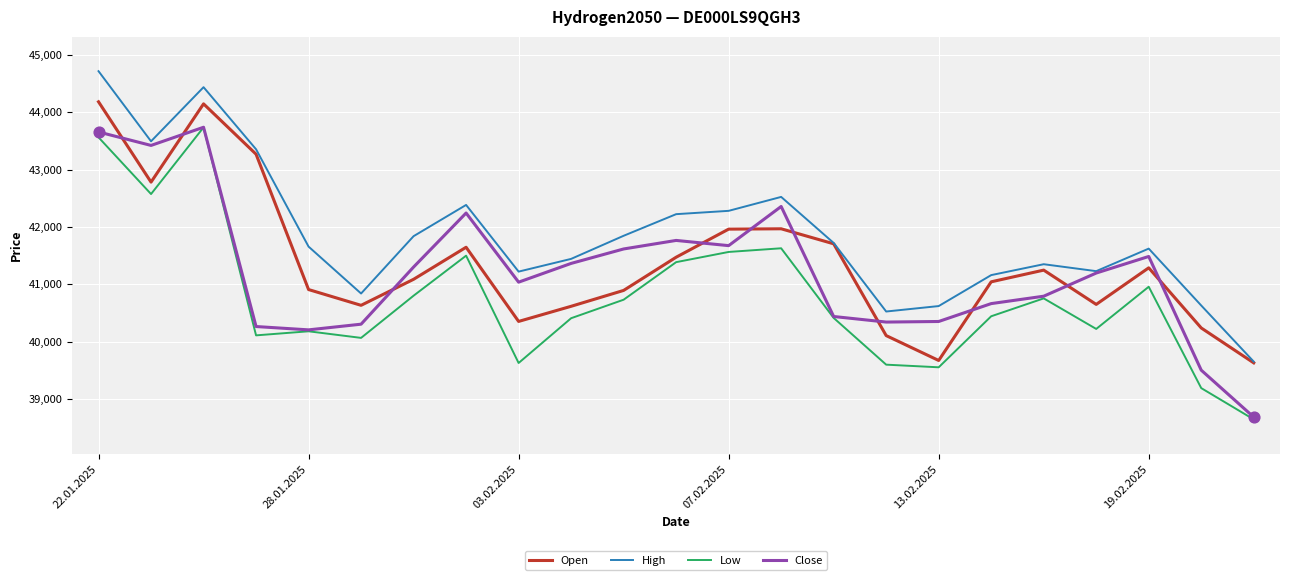

True or false: Low and High cross at least once.

False